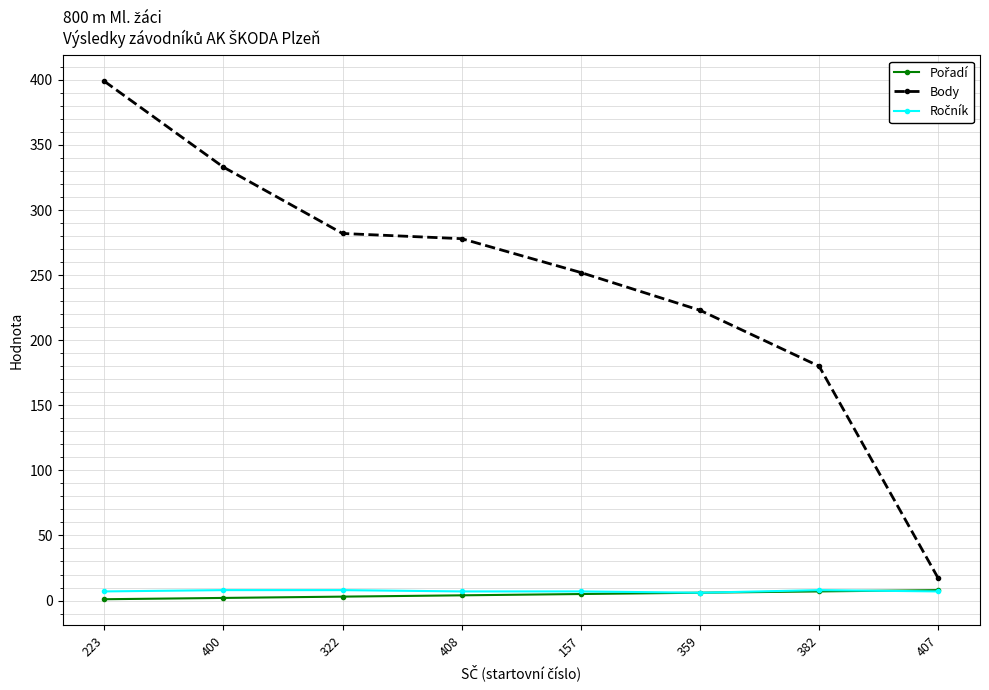

At which category is the sum across all series the highest?

223